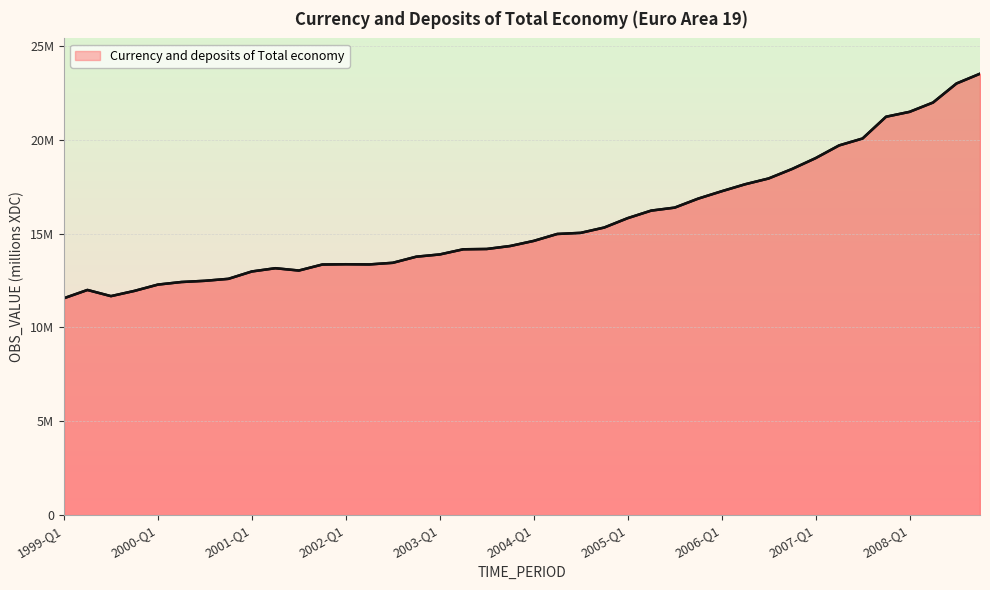

Where is the data nearest to the value 17532037?

2006-Q2